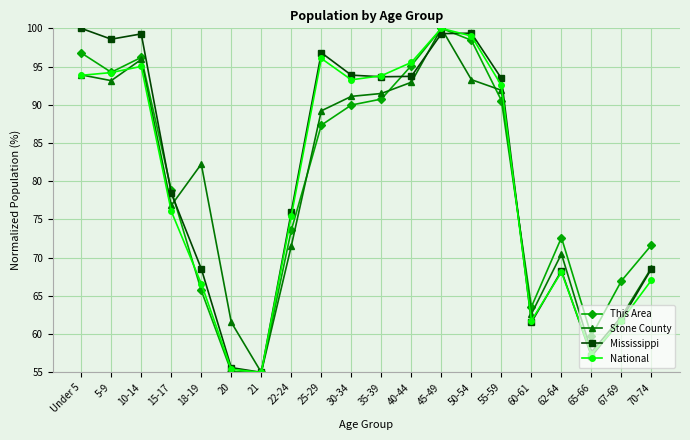

In This Area, how many points are higher than both neighbors (excluding endpoints)?

3